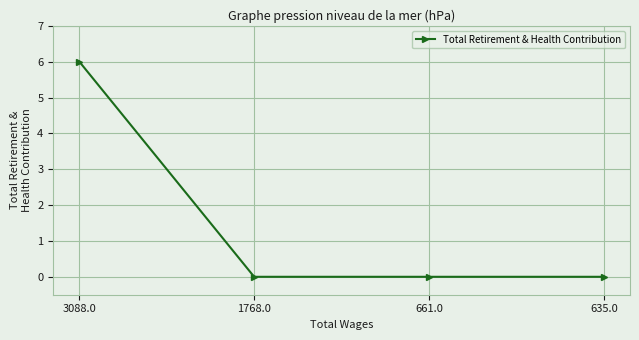

The value at 661.0 is 0. True or false?

True